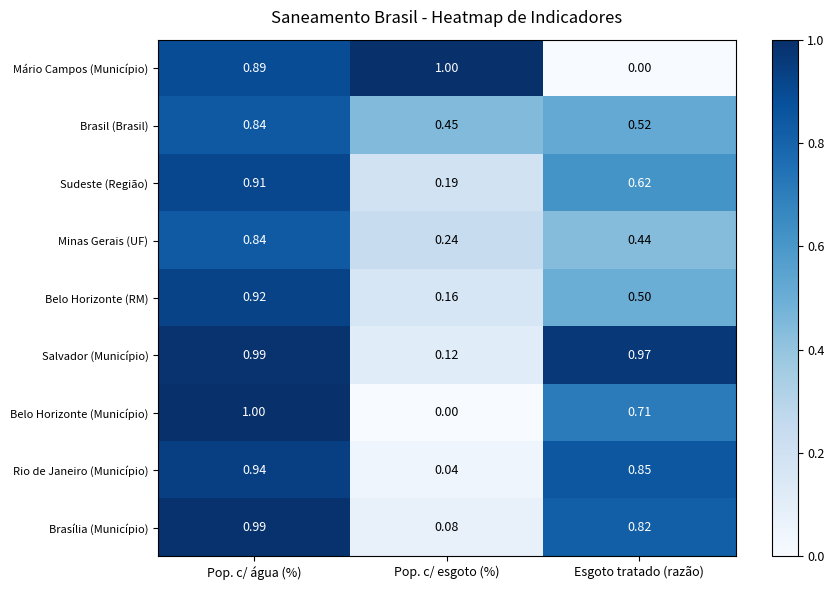

Which series has the largest total across all categories?

Salvador (Município)